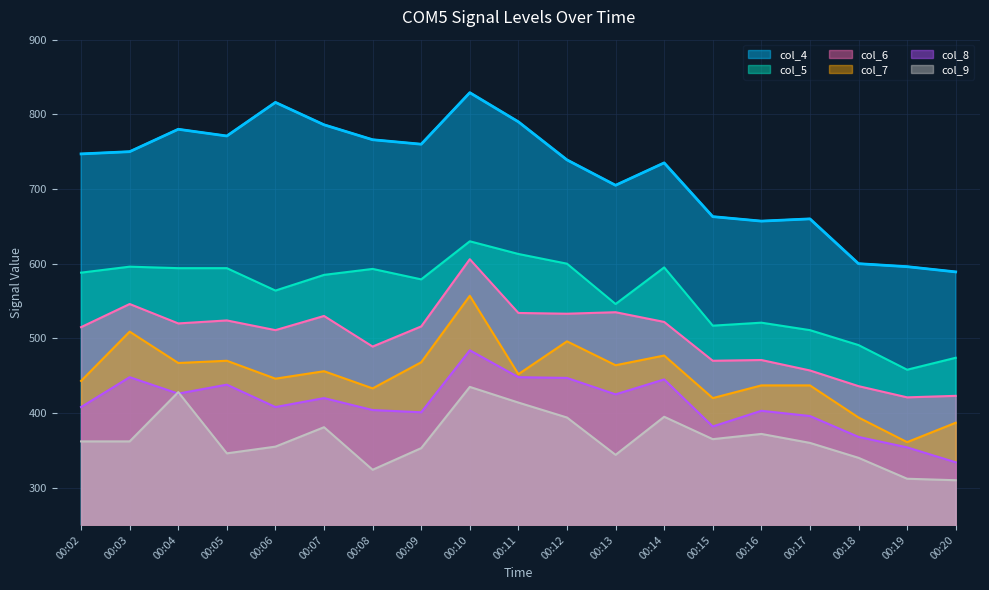

The col_7 series shows 365 at 00:10. True or false?

False